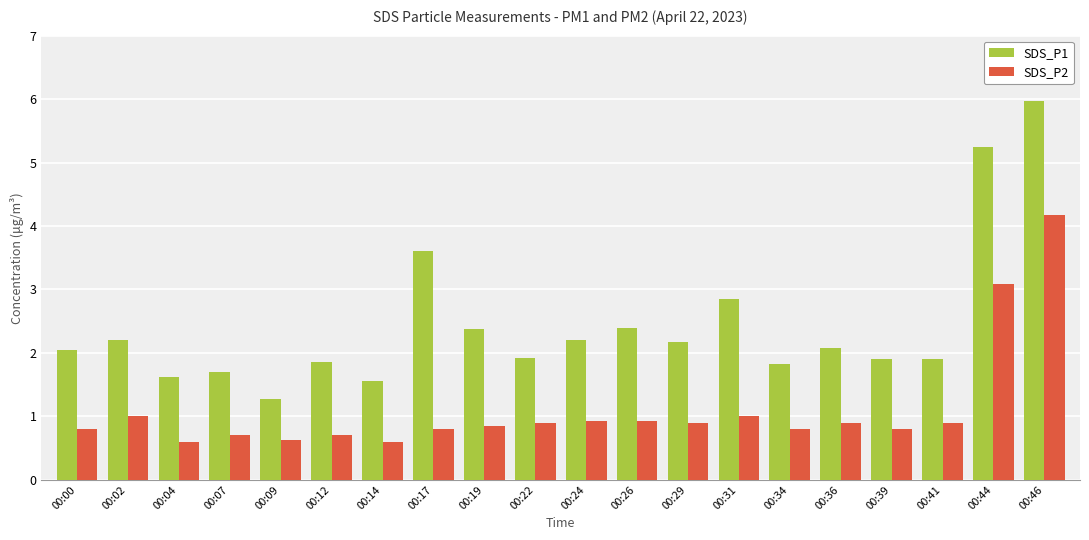

Where does the SDS_P1 series first go above 2?

00:00